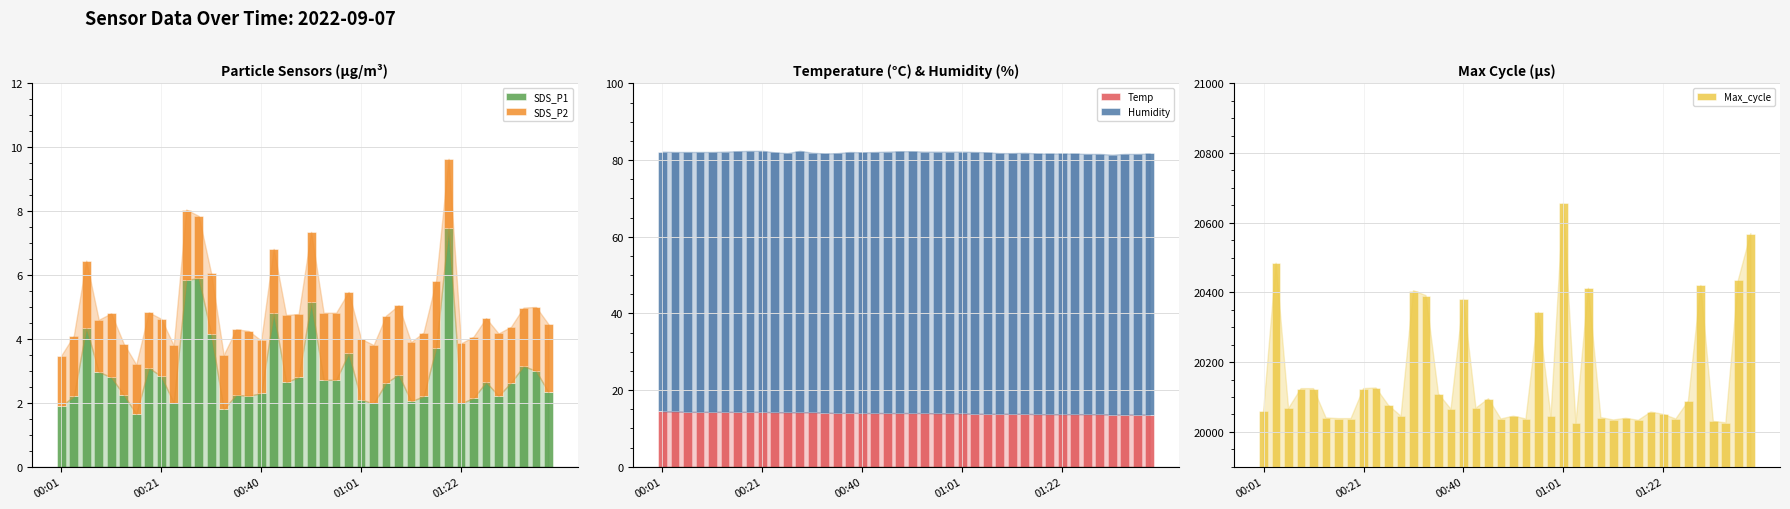

What is the label of the 1st bar from the left?

00:01